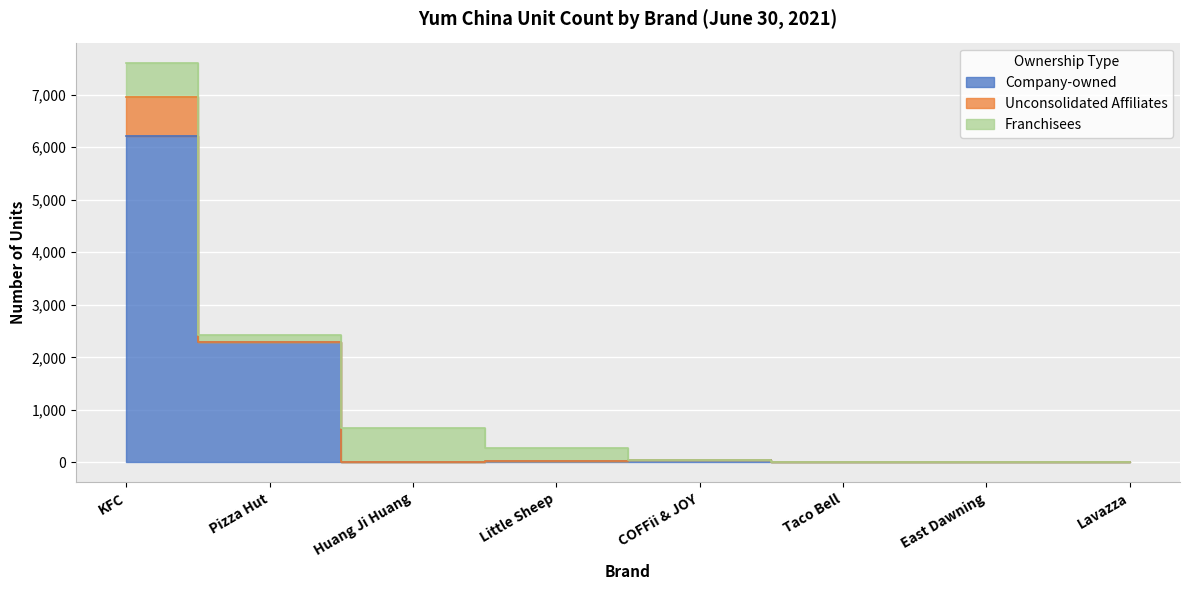

The Franchisees series shows 645 at Huang Ji Huang. True or false?

True